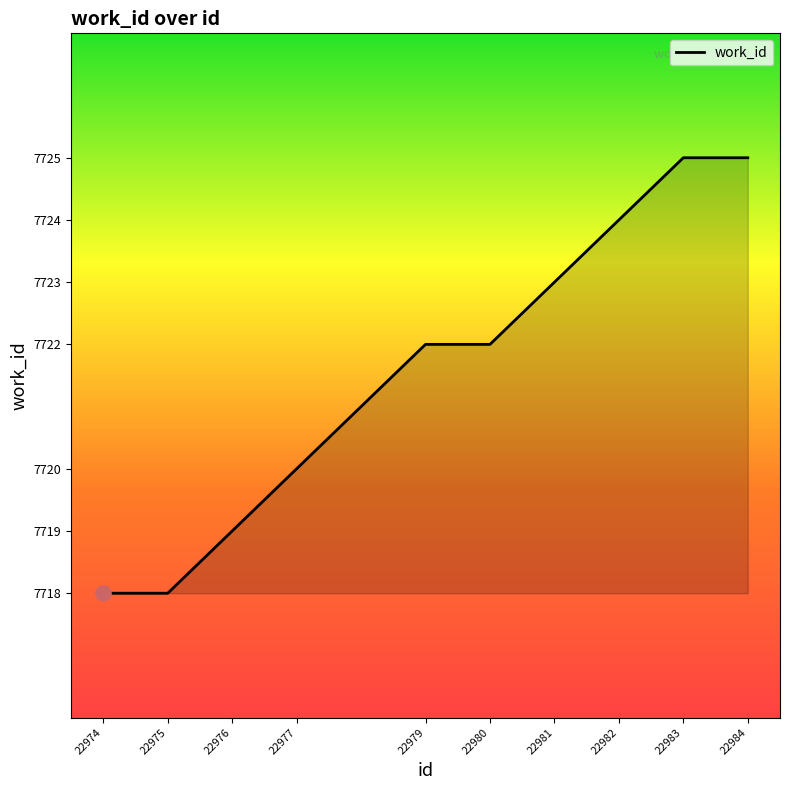

What is the change in value from 22975 to 22980?

+4